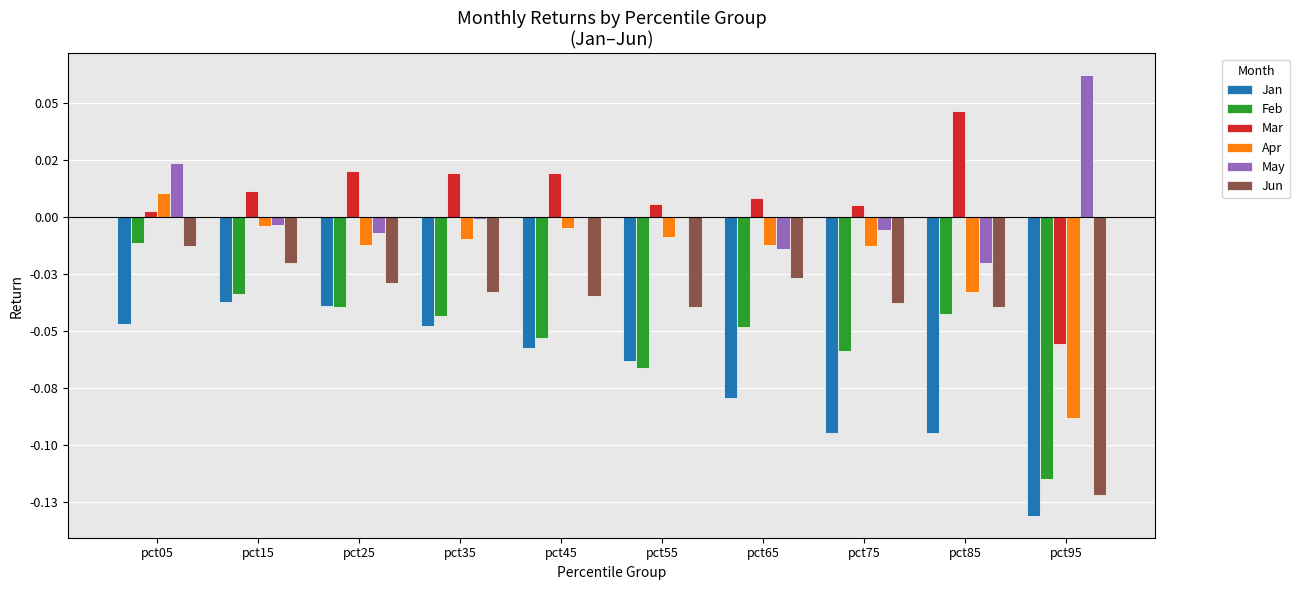

Which has a higher value, pct95 or pct35?

pct35